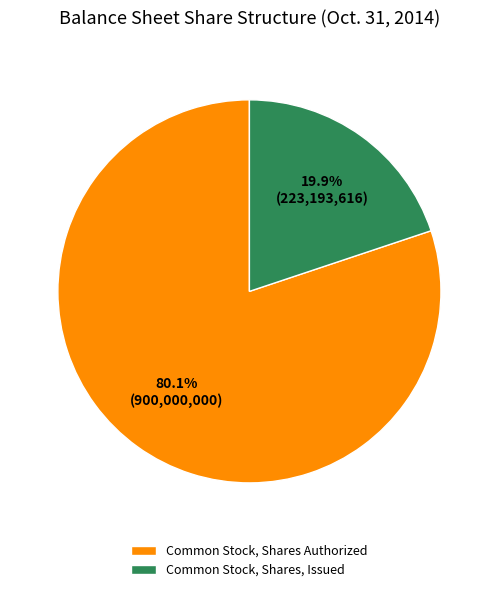

Count the number of slices in the pie.

2